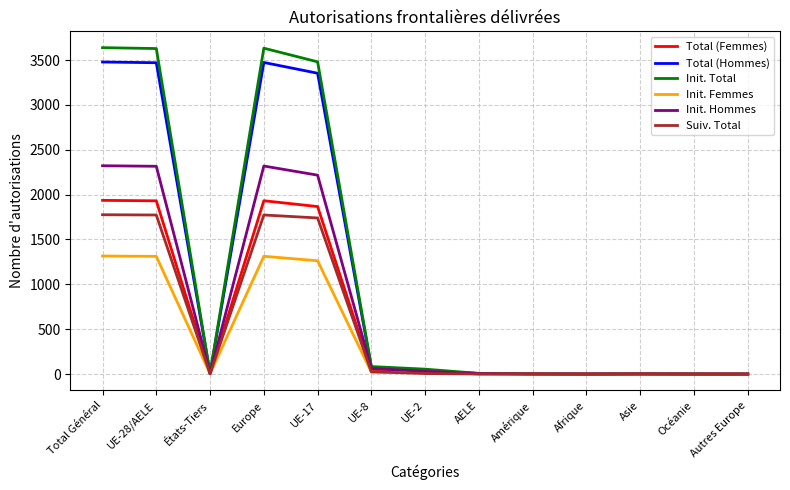

Rank the series by their maximum value, from lowest to highest.

Init. Femmes, Suiv. Total, Total (Femmes), Init. Hommes, Total (Hommes), Init. Total